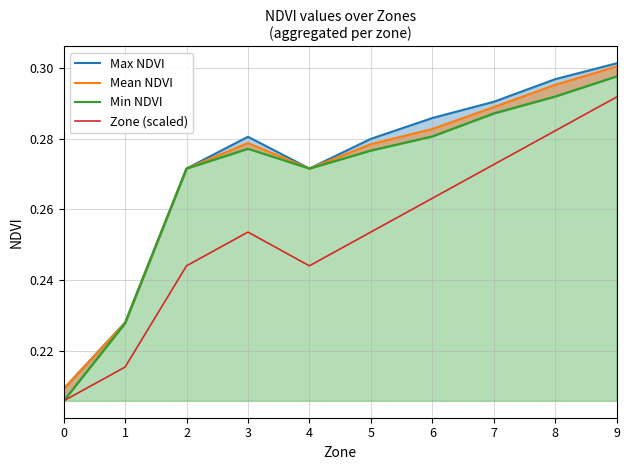

Is it true that Min NDVI equals 0.3 at 8?

True